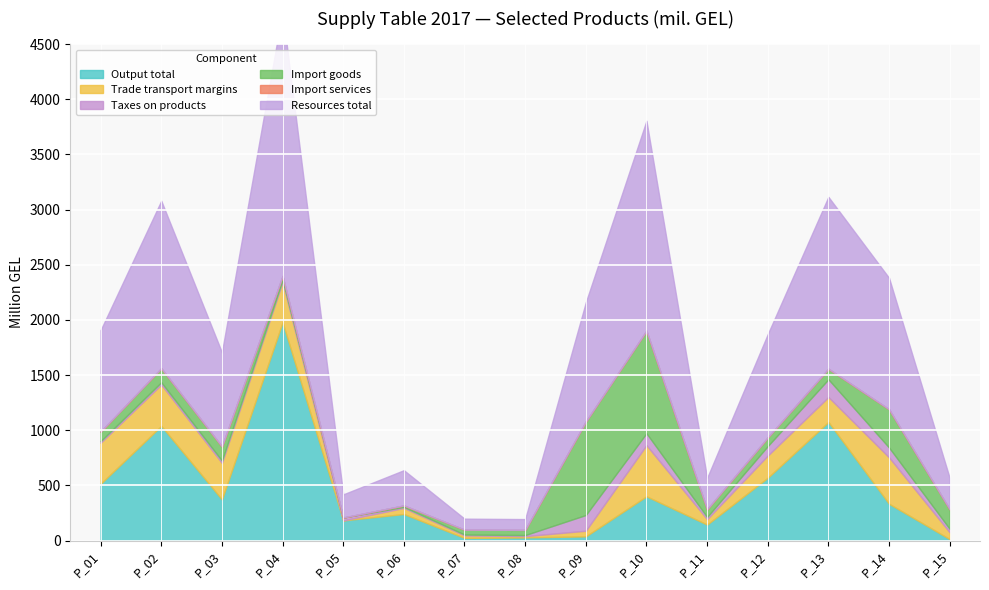

Where do Import_goods and Trade_transport_margins first cross each other?

P_06 and P_07